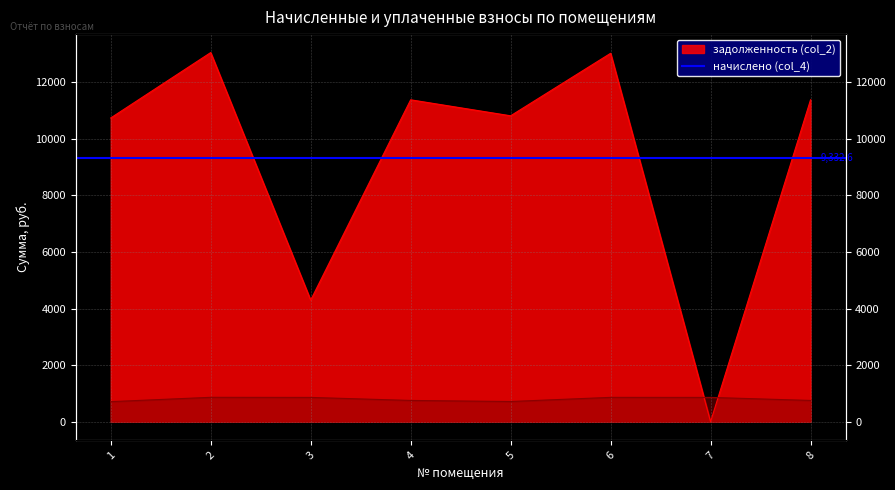

What is the sum of the задолженность (col_2) values at 2 and 8?

24421.7